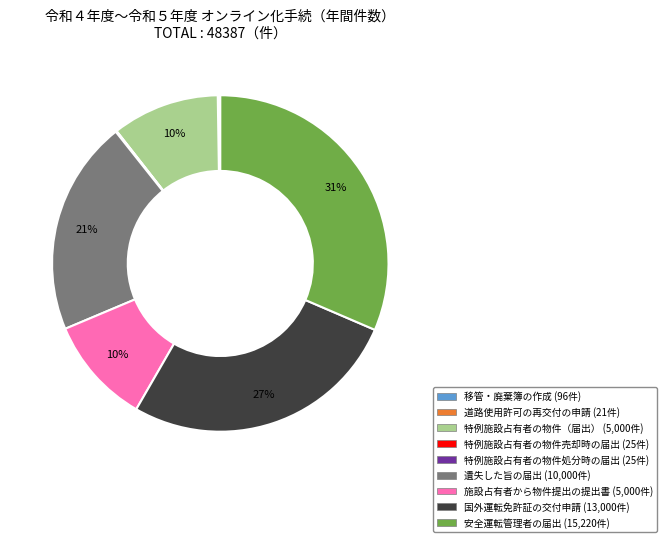

Is there any slice that represents more than half of the pie?

No